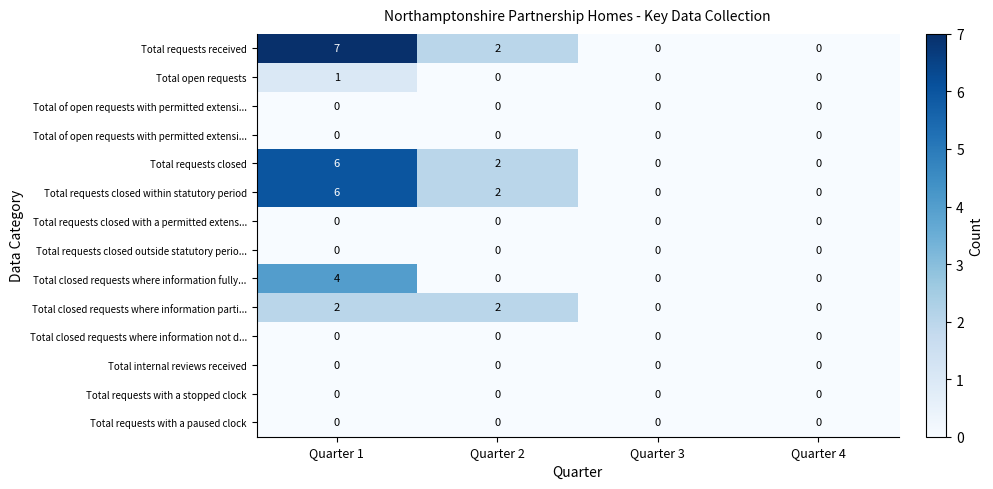

How many distinct data groups are displayed?

14